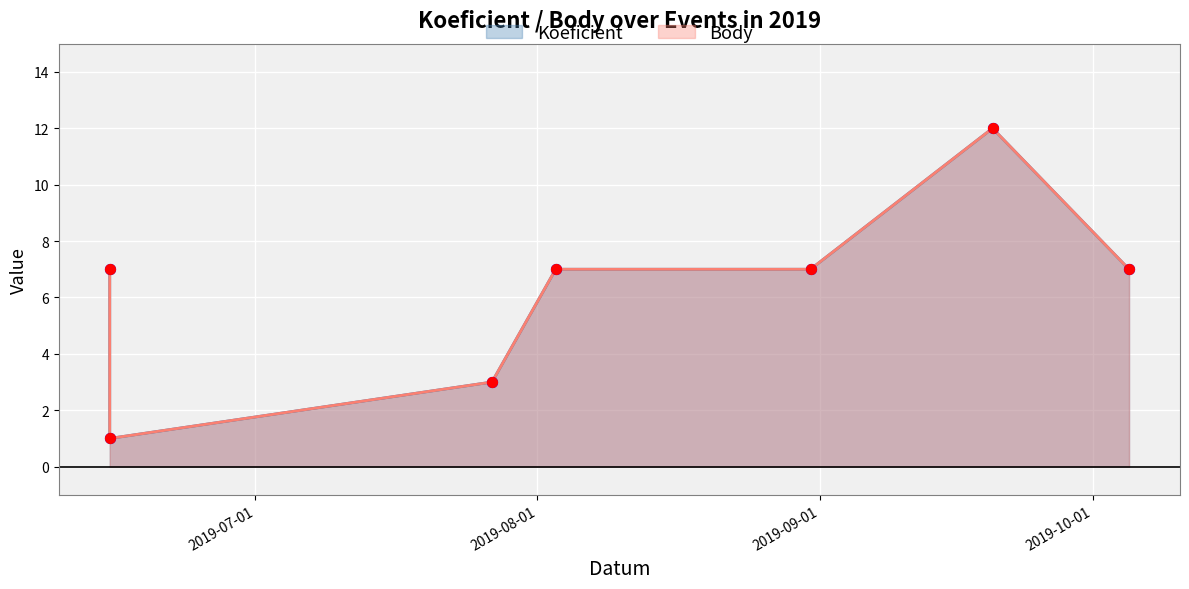

What are all the series names shown in the legend?

Koeficient, Body